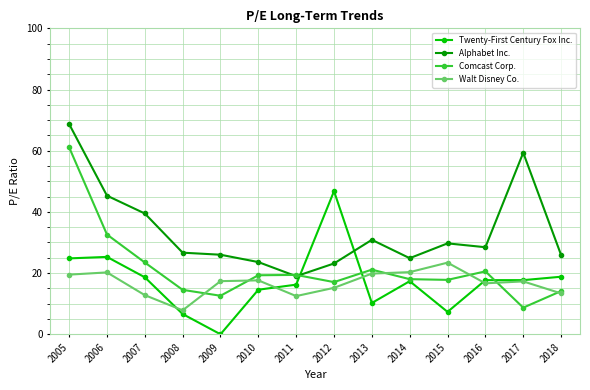

Which category has the lowest value in the Walt Disney Co. series?

2008